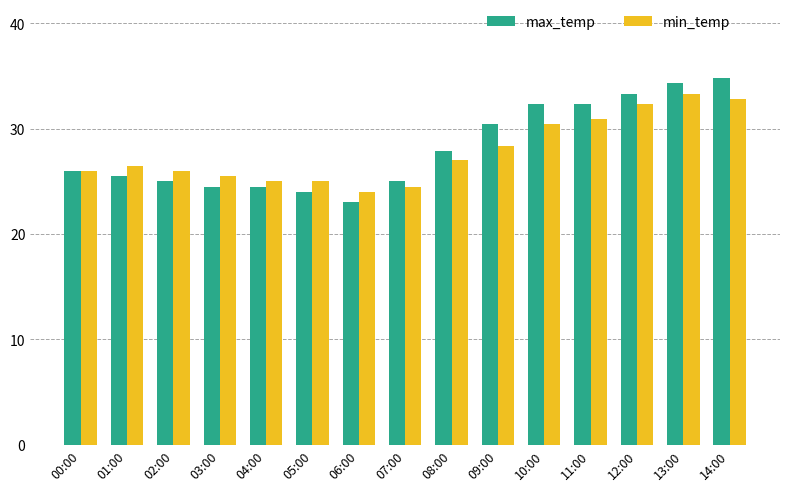

What is the difference between the highest and lowest values at 12:00?

1.0